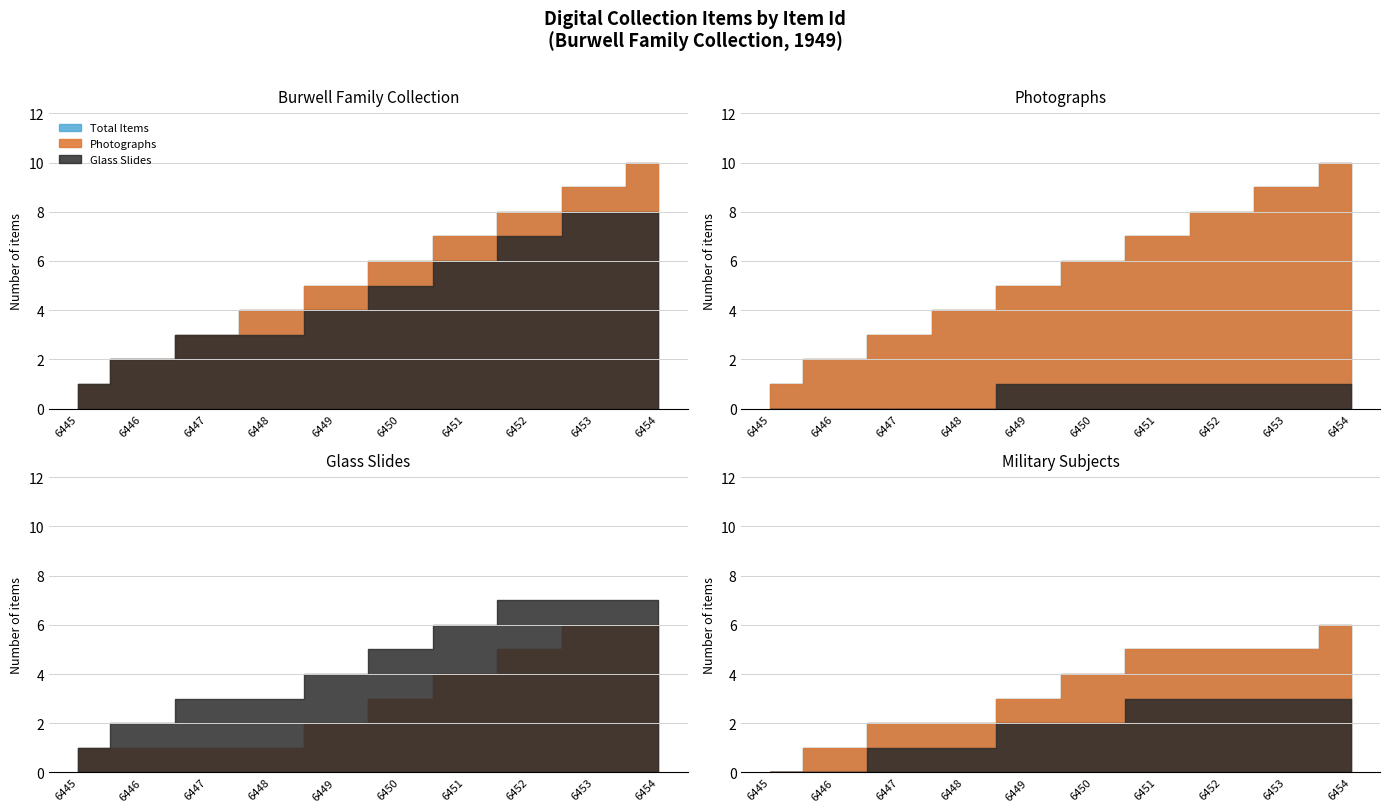

Which category has the lowest value across all series?

6447